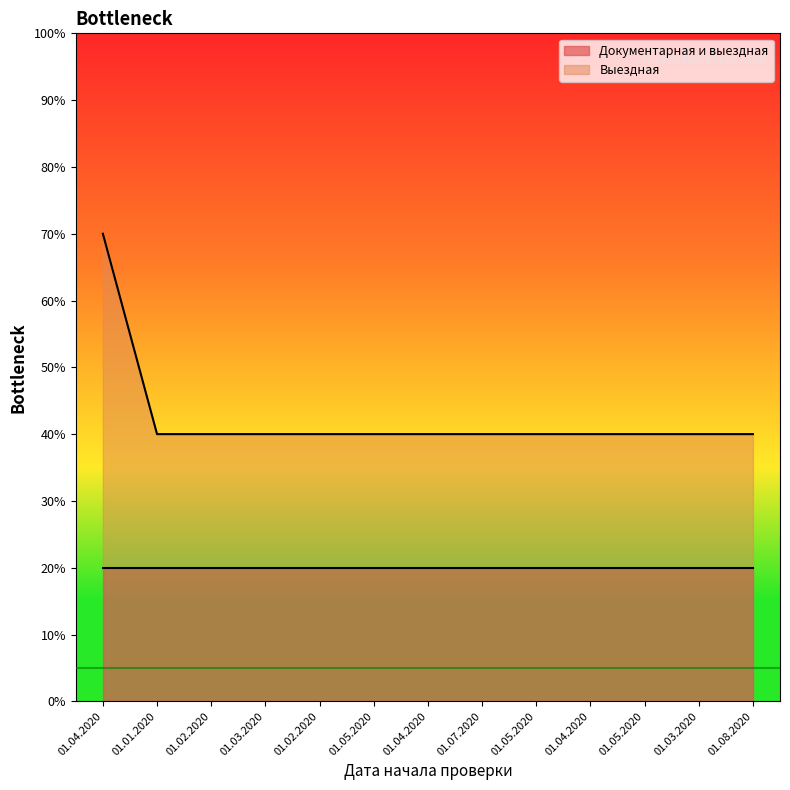

Rank the categories by value from lowest to highest.

01.01.2020, 01.02.2020, 01.03.2020, 01.02.2020, 01.05.2020, 01.04.2020, 01.07.2020, 01.05.2020, 01.04.2020, 01.05.2020, 01.03.2020, 01.08.2020, 01.04.2020